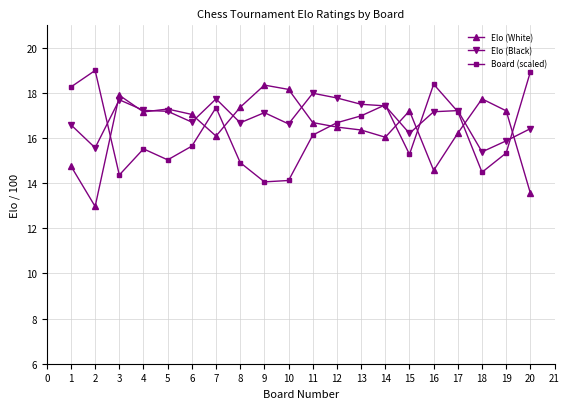

The value of Elo (Black) at 19 is 7.6. True or false?

False